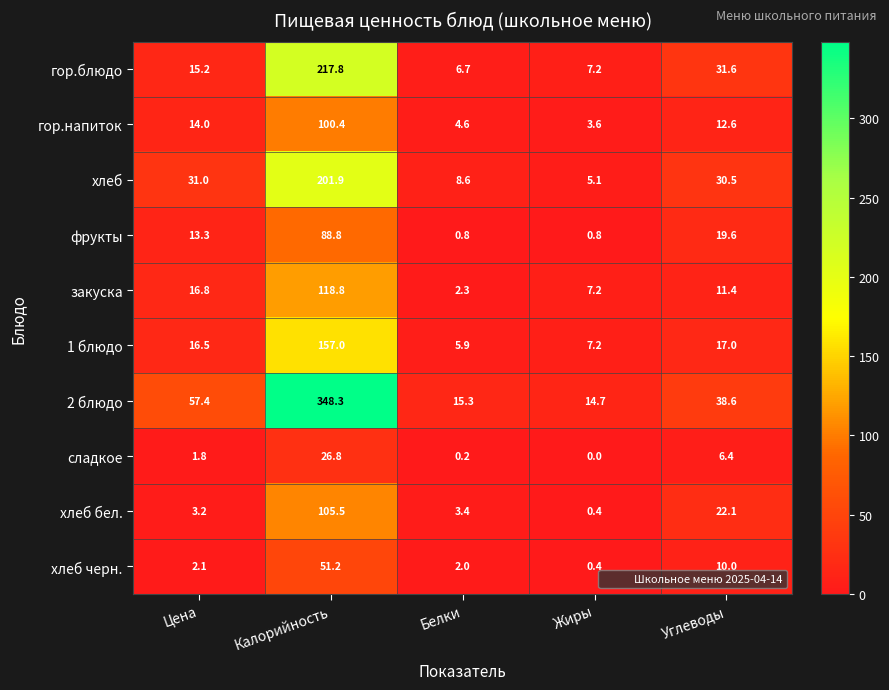

The value of закуска at Белки is 0.8. True or false?

False